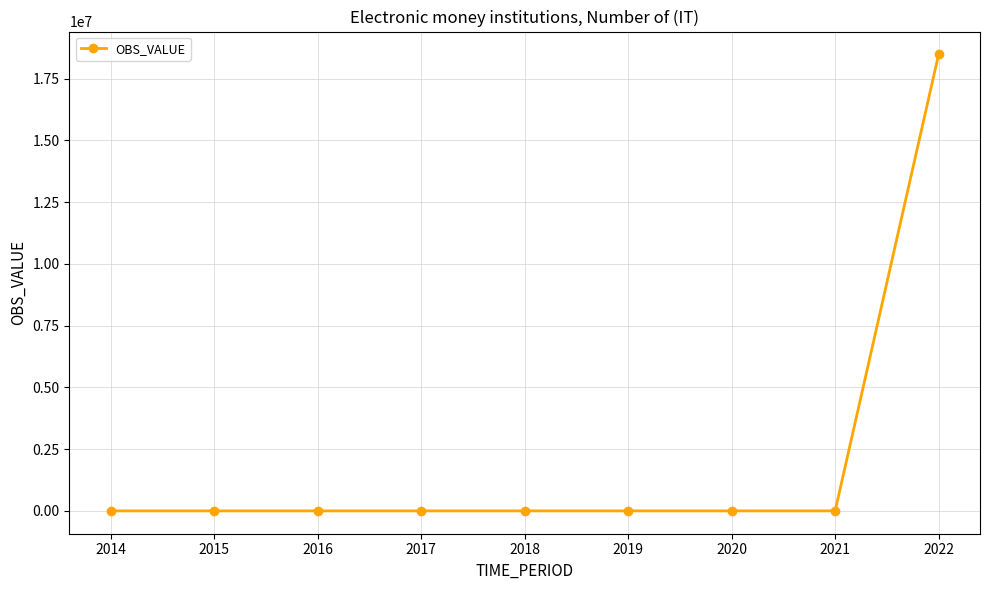

Does the chart have visible grid lines?

Yes